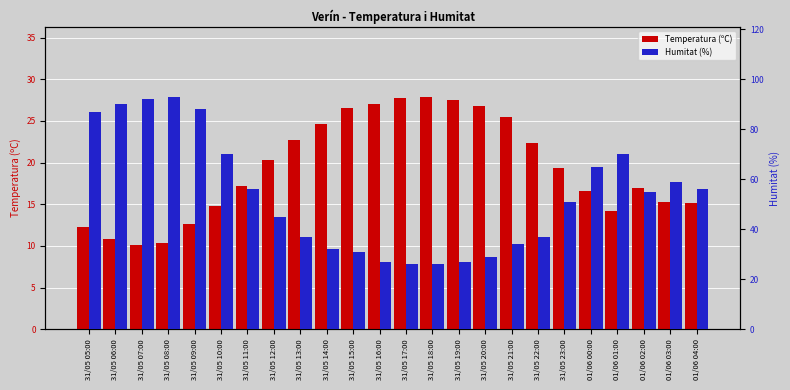

What is the greatest value displayed?

93.0